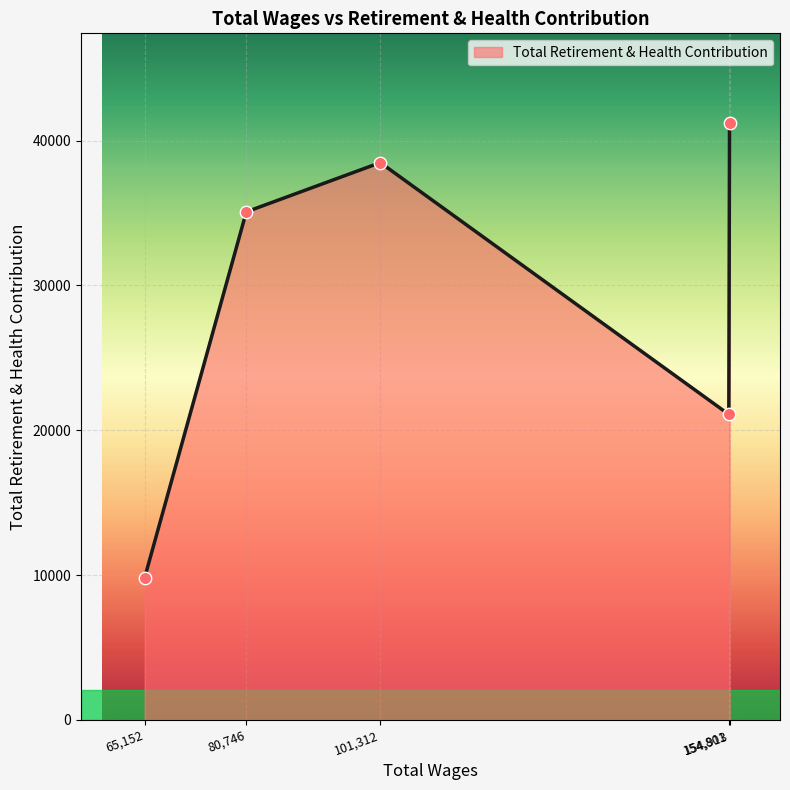

How many interior local peaks (higher than both neighbors) does the data have?

1